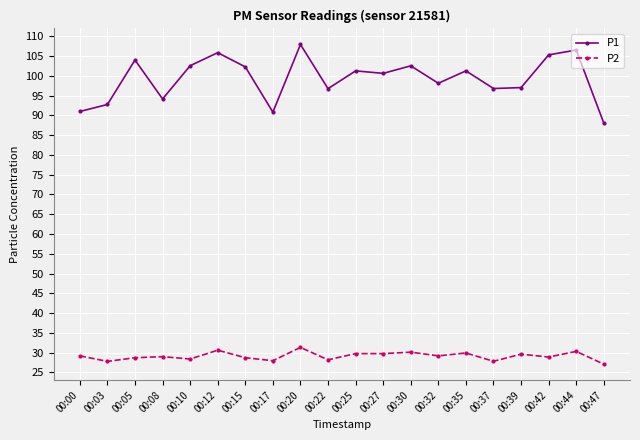

List the series in order of their overall mean, lowest first.

P2, P1